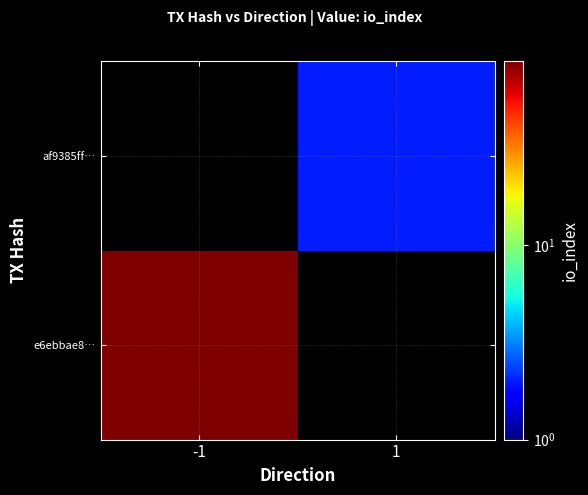

Which category has the lowest value in the e6ebbae8… series?

-1